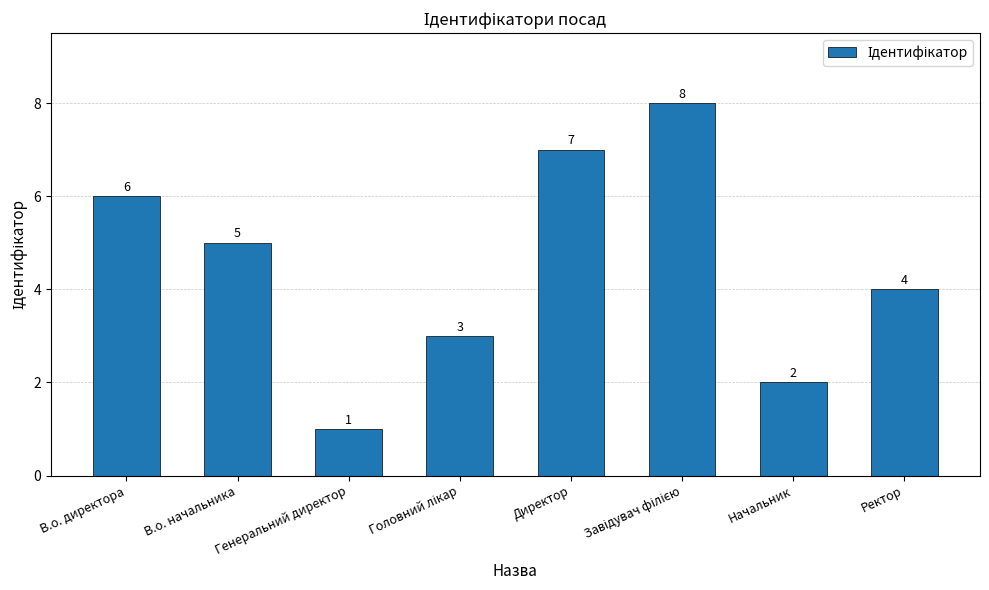

How many distinct data groups are displayed?

1